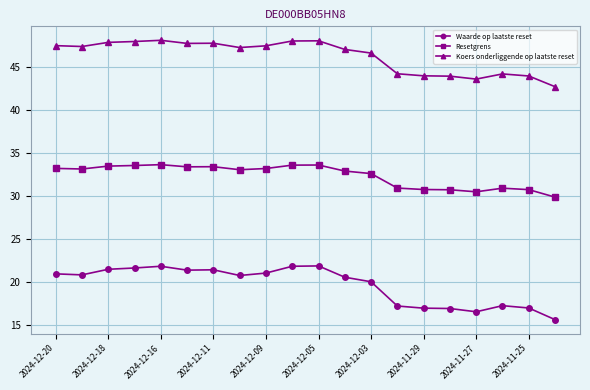

How many lines are shown in the chart?

3